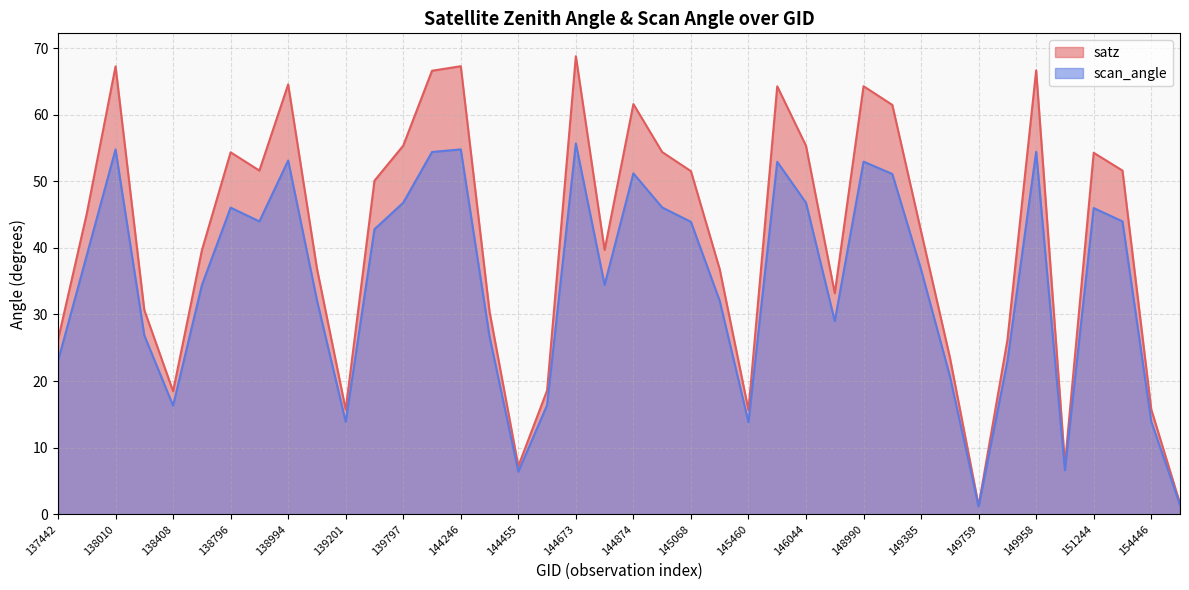

True or false: scan_angle line and satz line intersect in this chart.

False